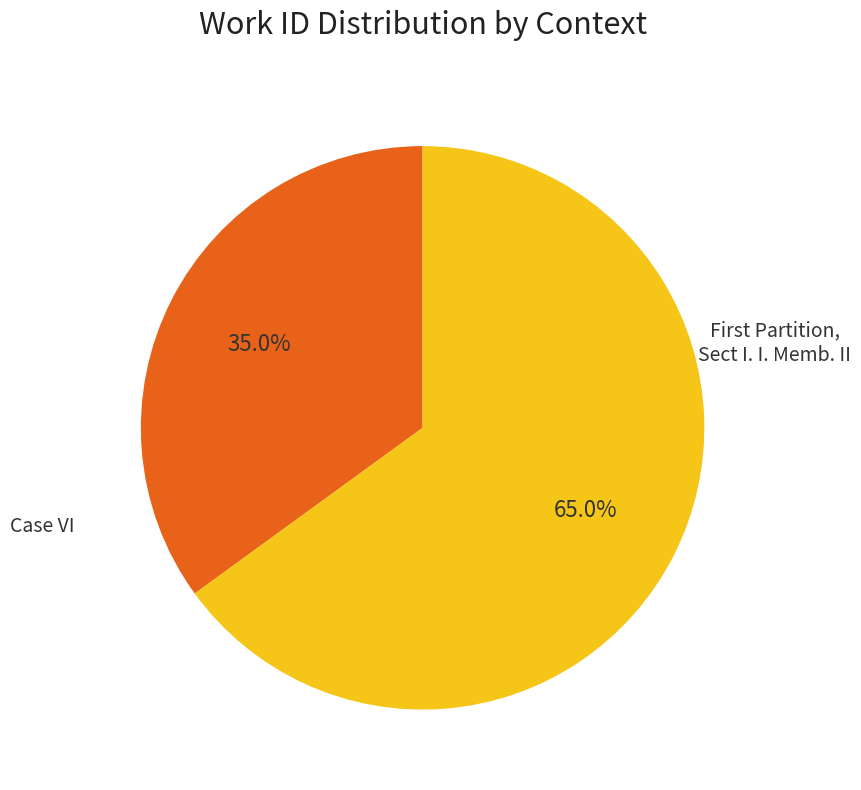

Is there a majority slice in this chart?

Yes